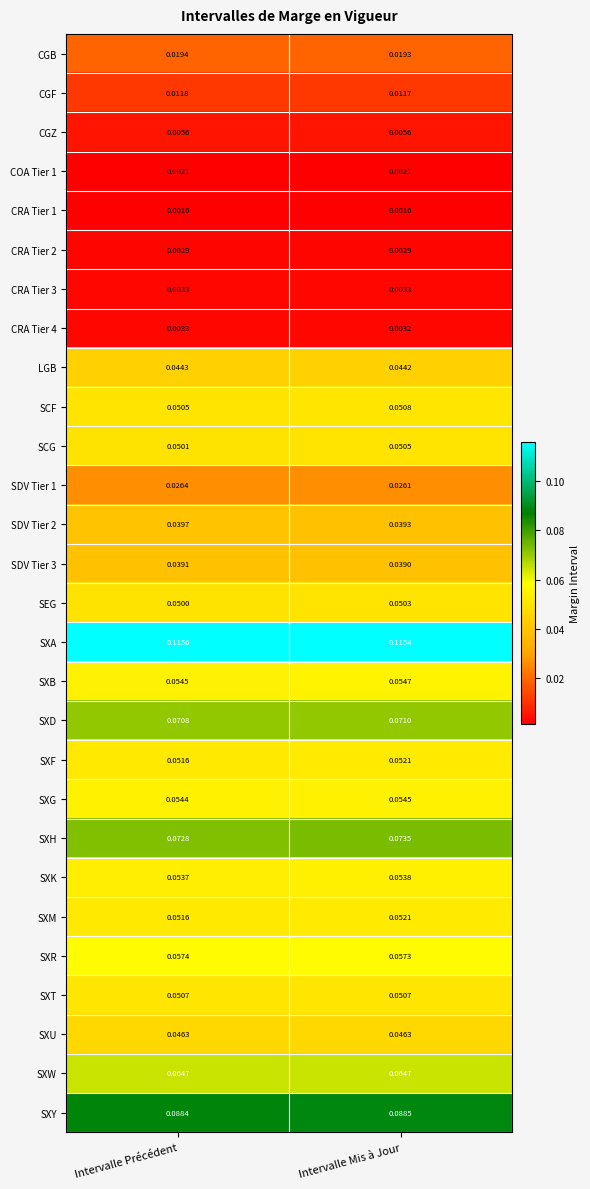

At which category is the sum across all series the highest?

Intervalle Mis à Jour